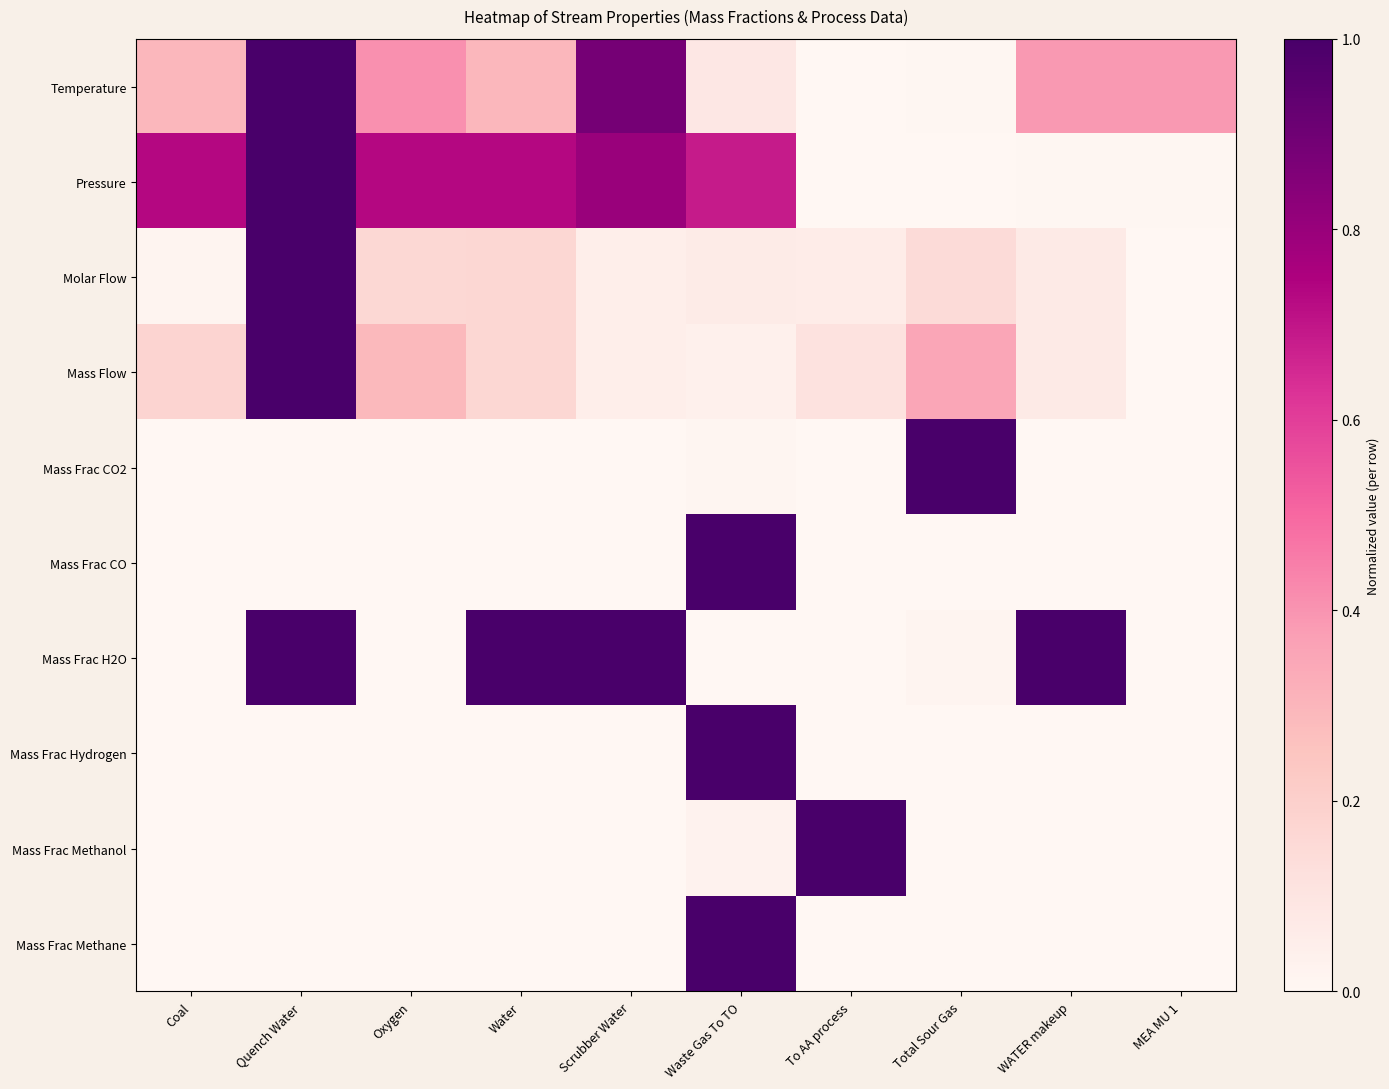

What is the total value across all series at Scrubber Water?

2.8